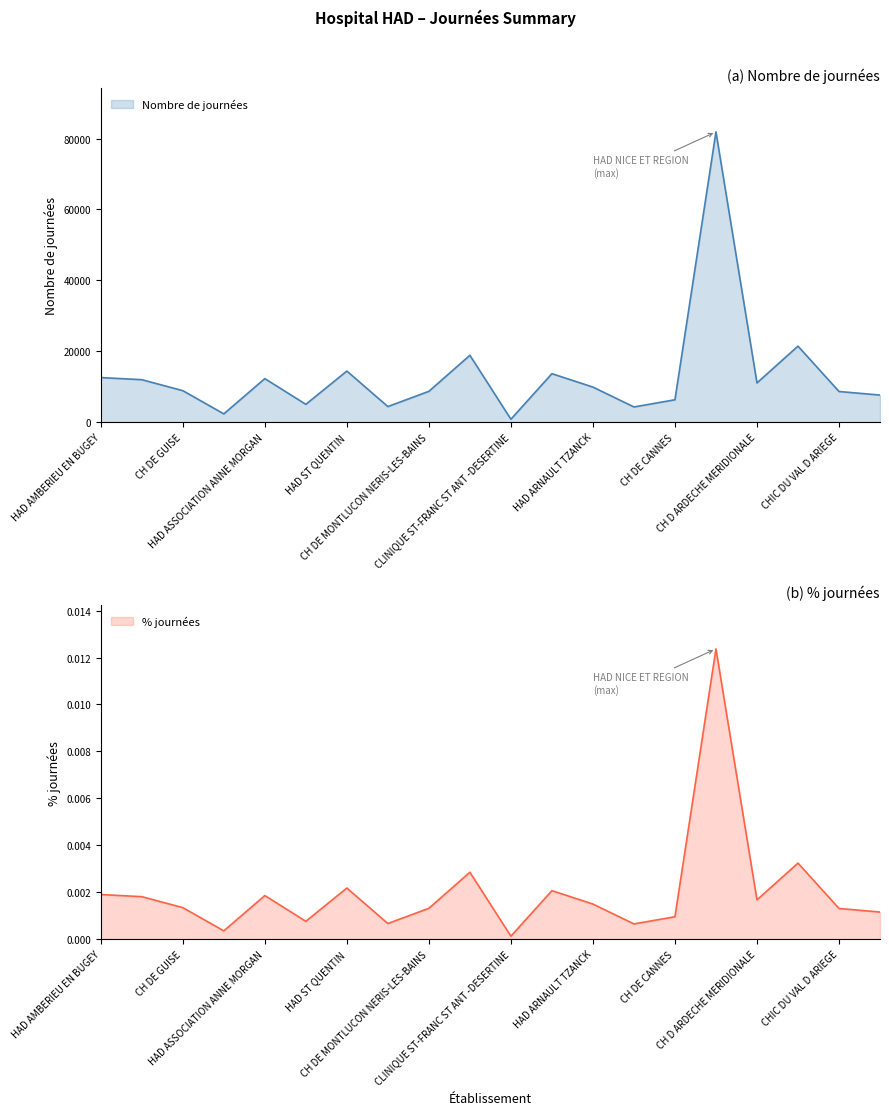

What is the difference between the highest and lowest values at HAD ST QUENTIN?

14401.0